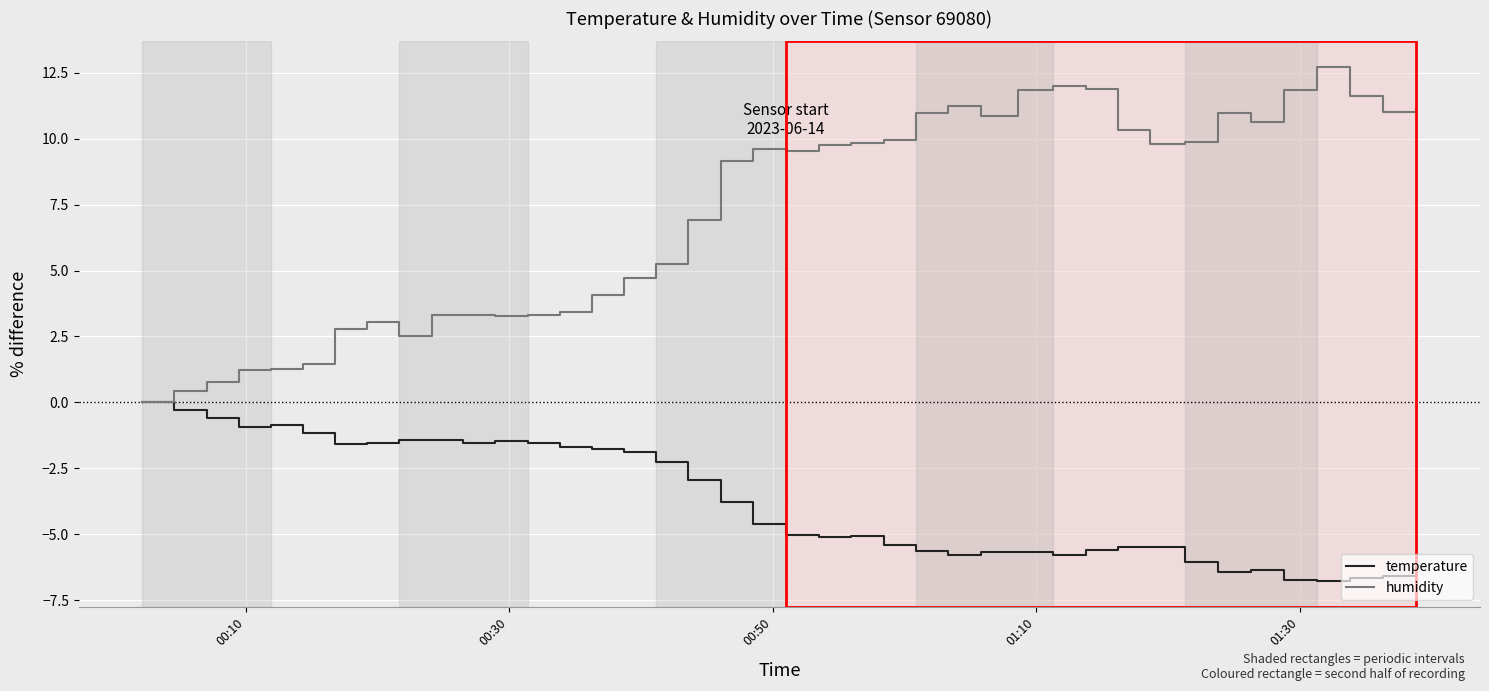

How many values in humidity are above zero?

39